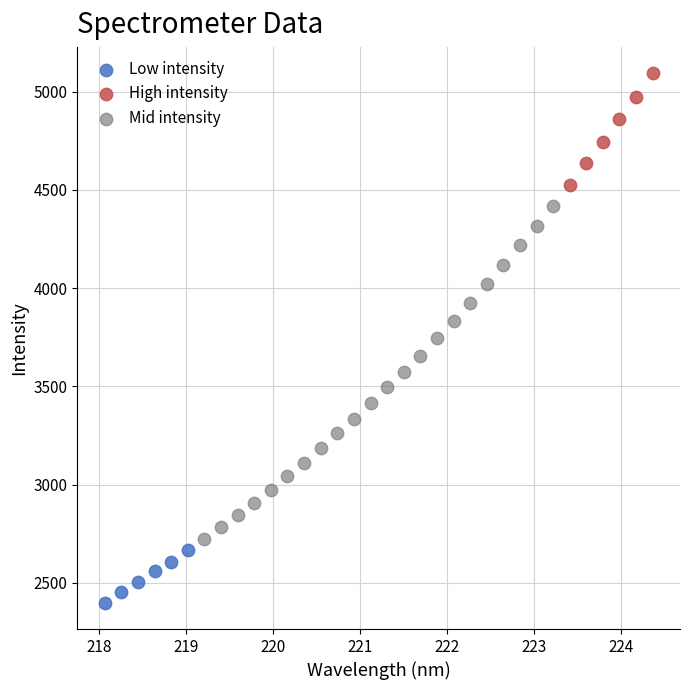

Which series reaches the minimum Y coordinate?

Low intensity